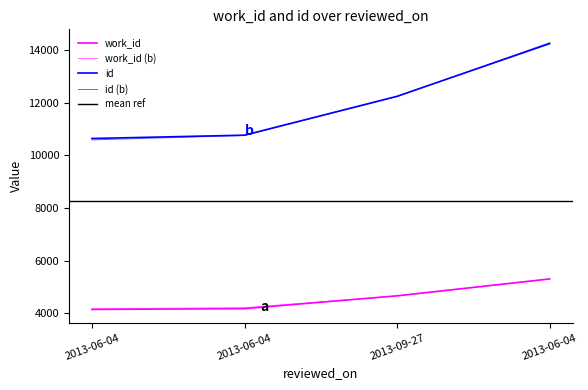

How many values in the id series are below 12252?

2